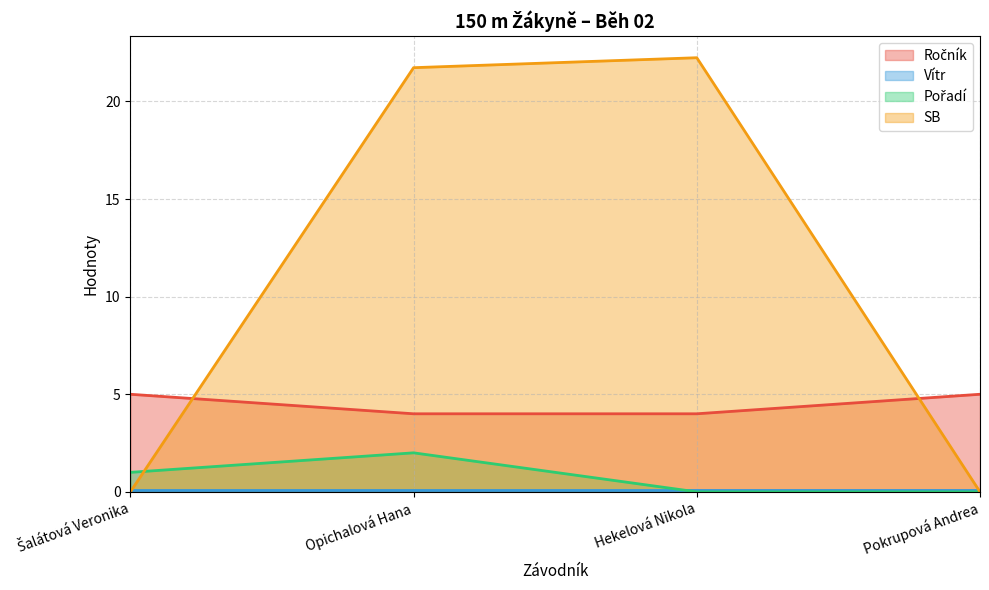

Does the chart display data point markers on the line(s)?

No